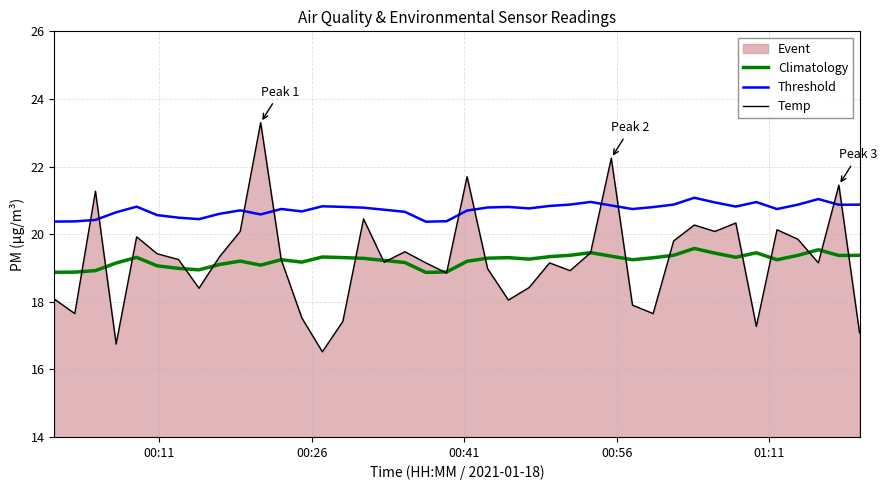

What is the average value of the Threshold series?

20.7